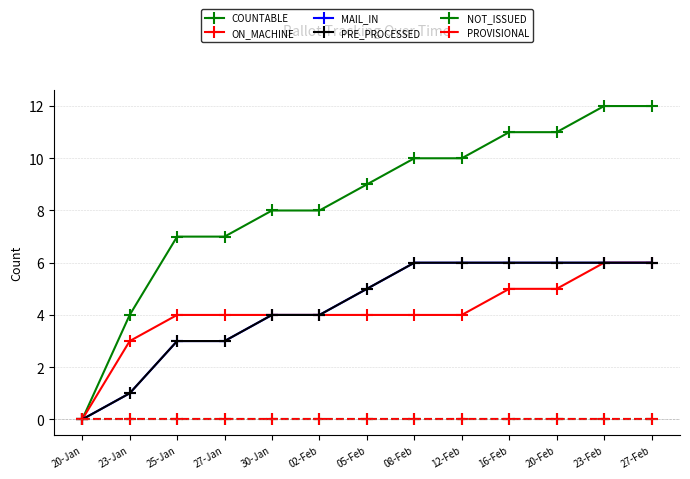

Rank the series by their maximum value, from highest to lowest.

COUNTABLE, ON_MACHINE, MAIL_IN, PRE_PROCESSED, NOT_ISSUED, PROVISIONAL